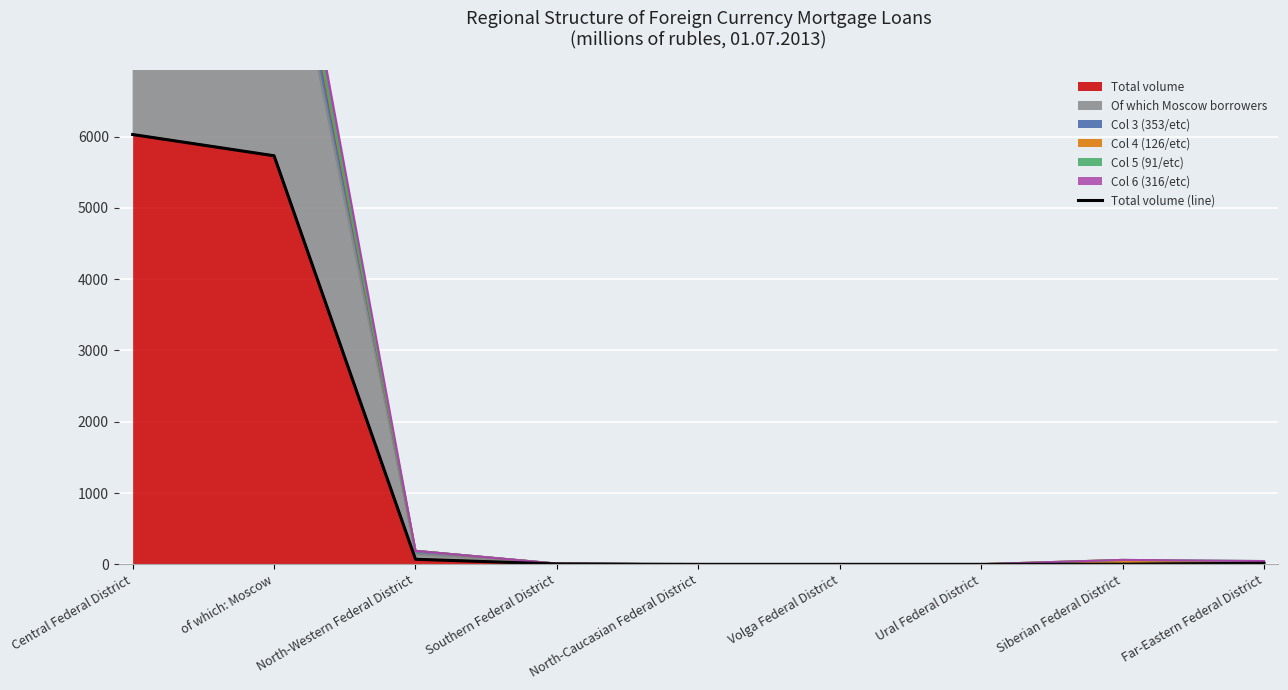

What is the greatest value displayed?

6030